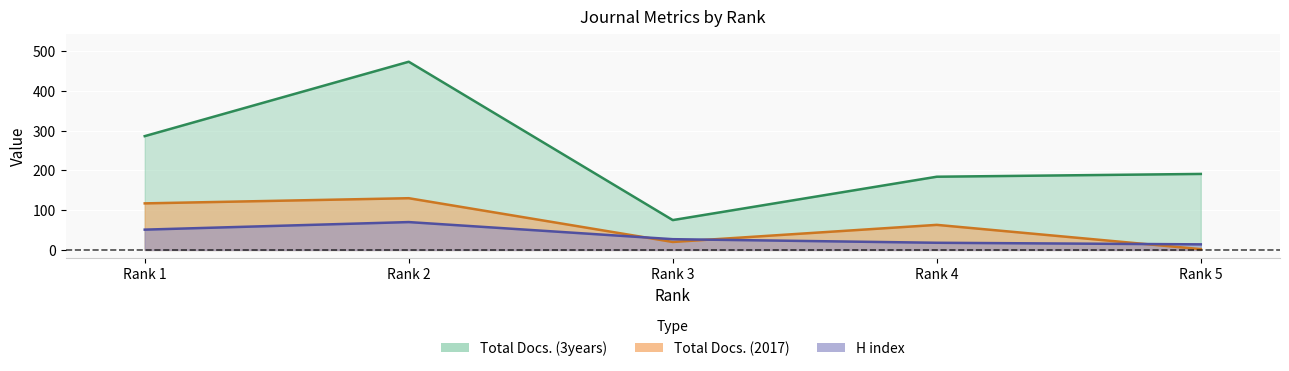

Is the value of Total Docs. (3years) at Rank 5 greater than the value of H index at Rank 1?

Yes